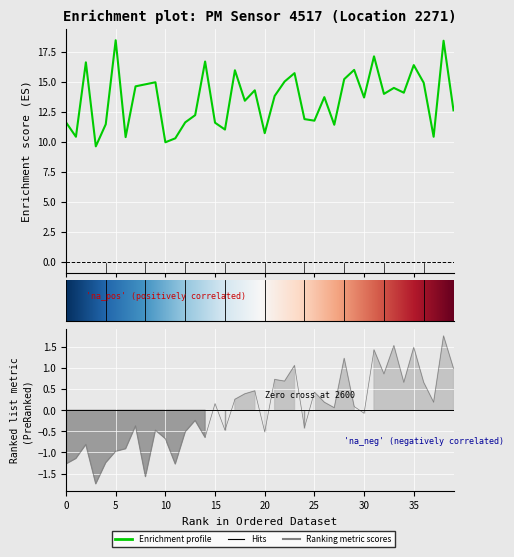

What is the value of the P2 point at the 32nd from the left?

1.4